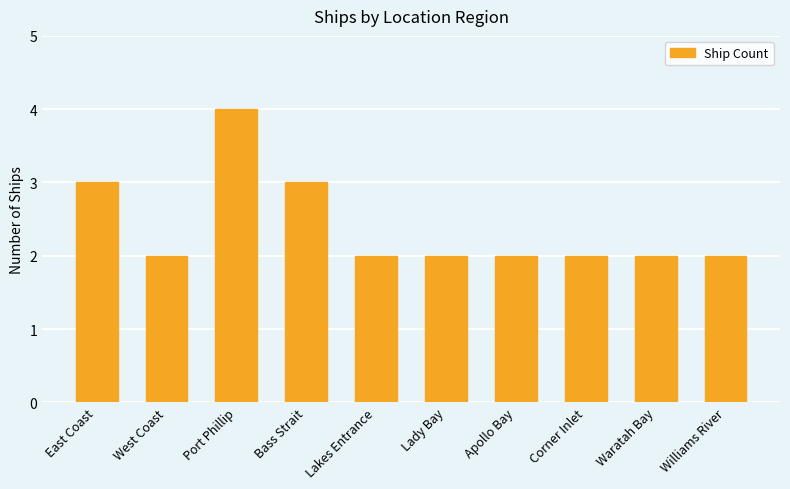

Which category has the highest value across all series?

Port Phillip